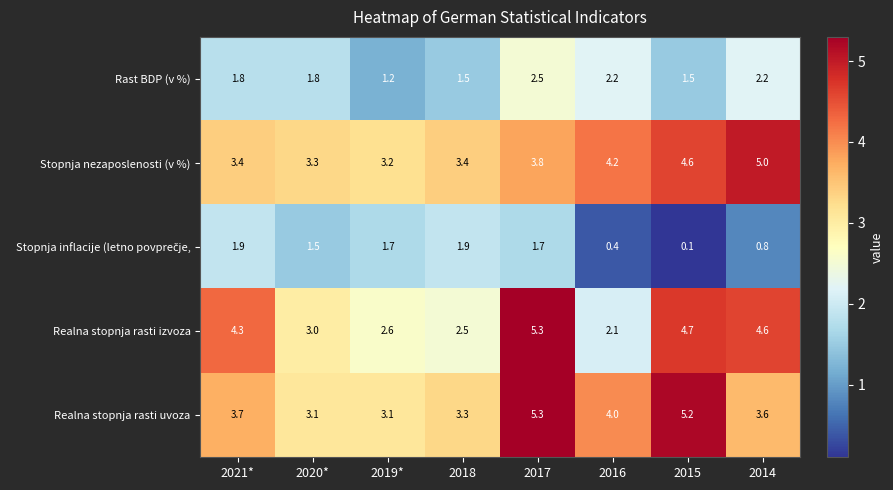

What is the difference between the highest and lowest values at 2014?

4.2